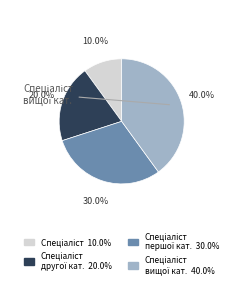

Is there any slice that represents more than half of the pie?

No